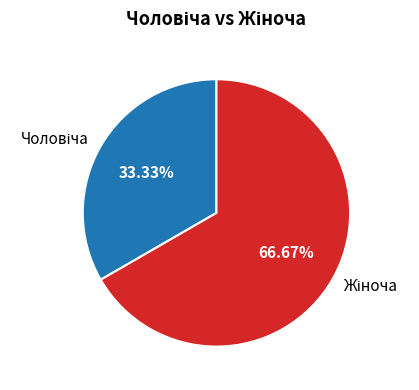

Count the number of slices in the pie.

2